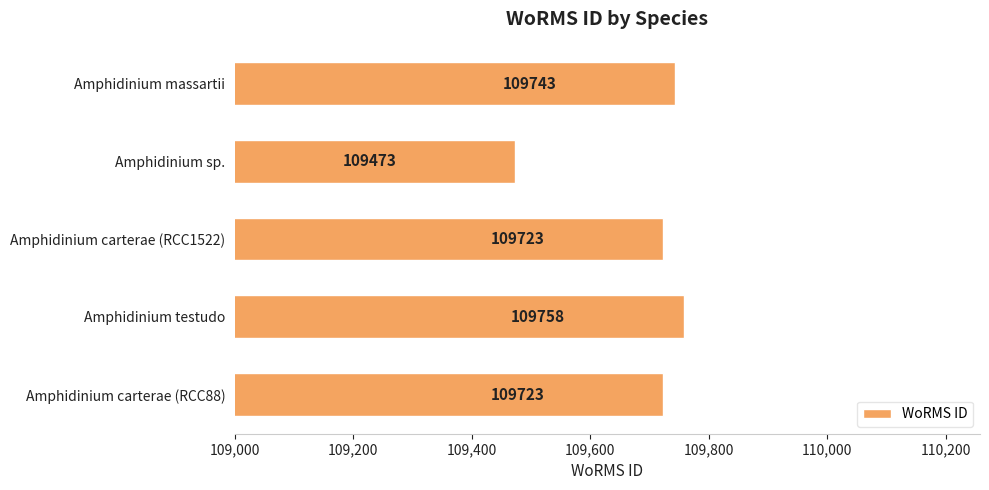

What position from the bottom is Amphidinium carterae (RCC88)?

1